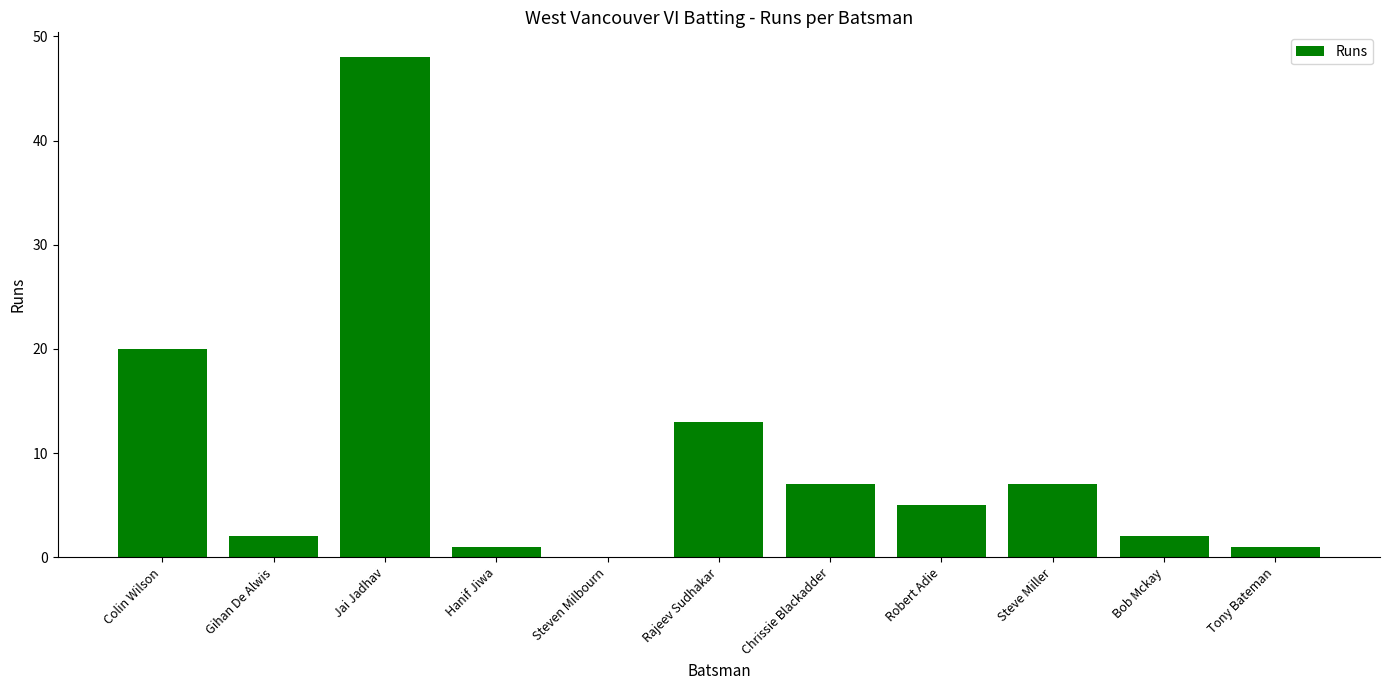

What is the sum of the values at Robert Adie and Chrissie Blackadder?

12